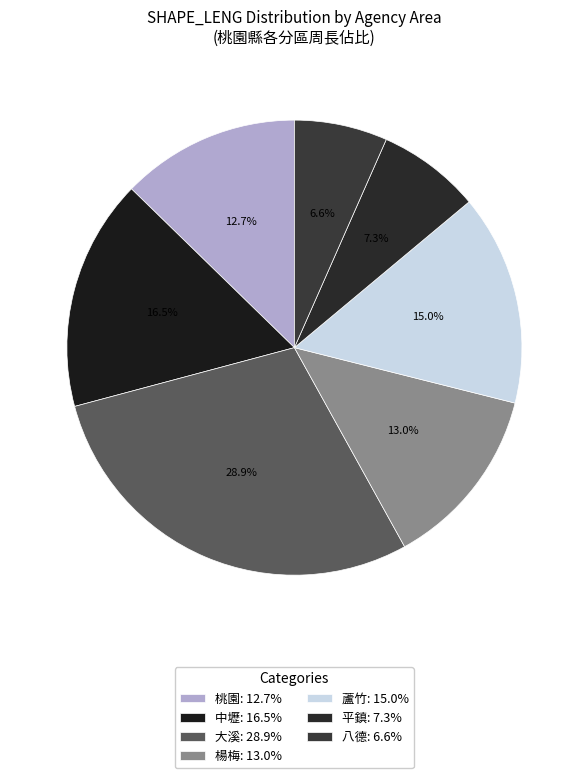

How many segments does this pie chart have?

7